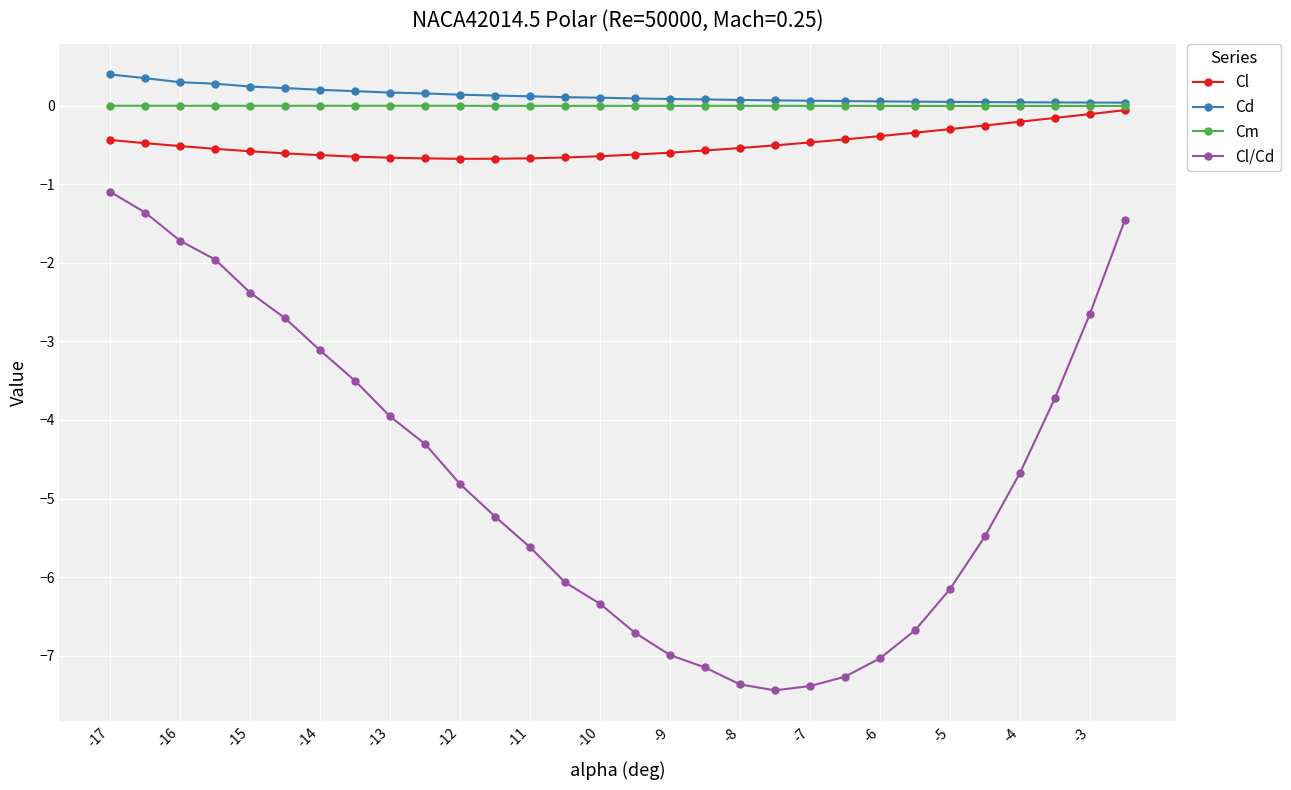

Which series has the largest range (max minus min)?

Cl/Cd